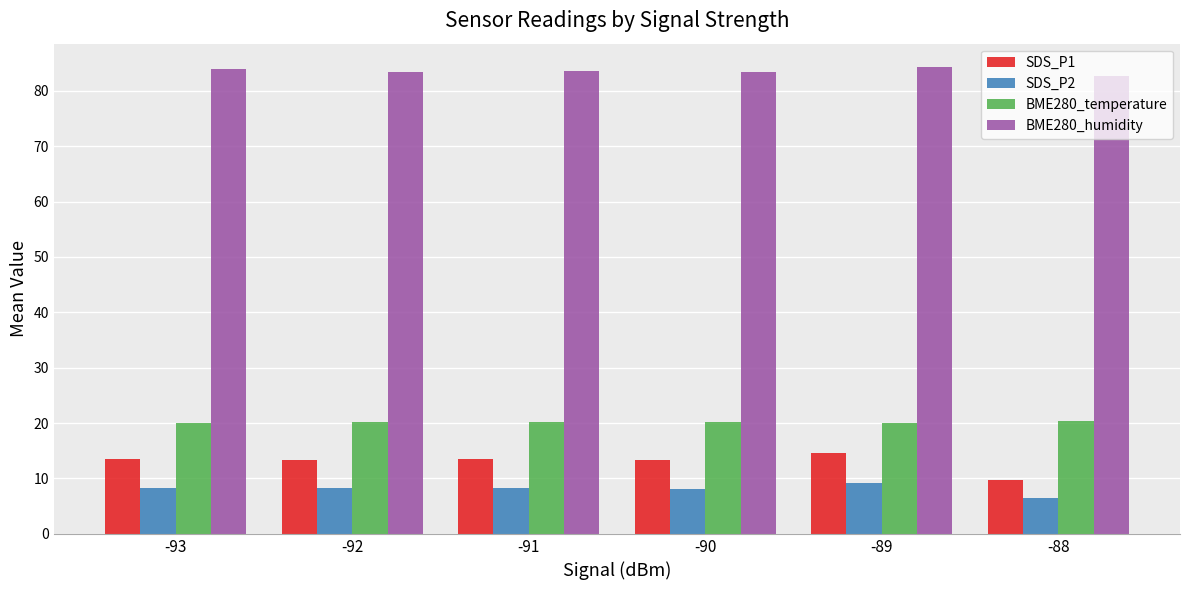

Is the value of SDS_P1 at -88 greater than the value of SDS_P2 at -91?

Yes